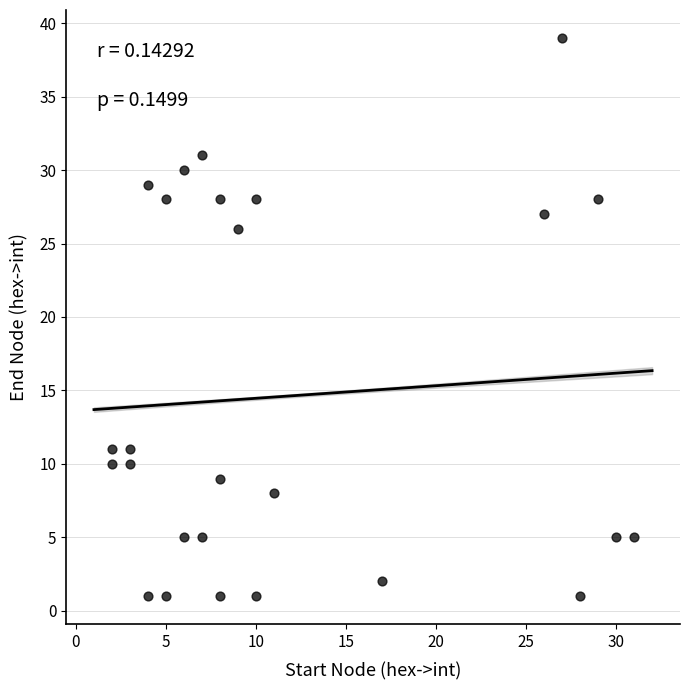

What is the range of X values (max minus min)?

29